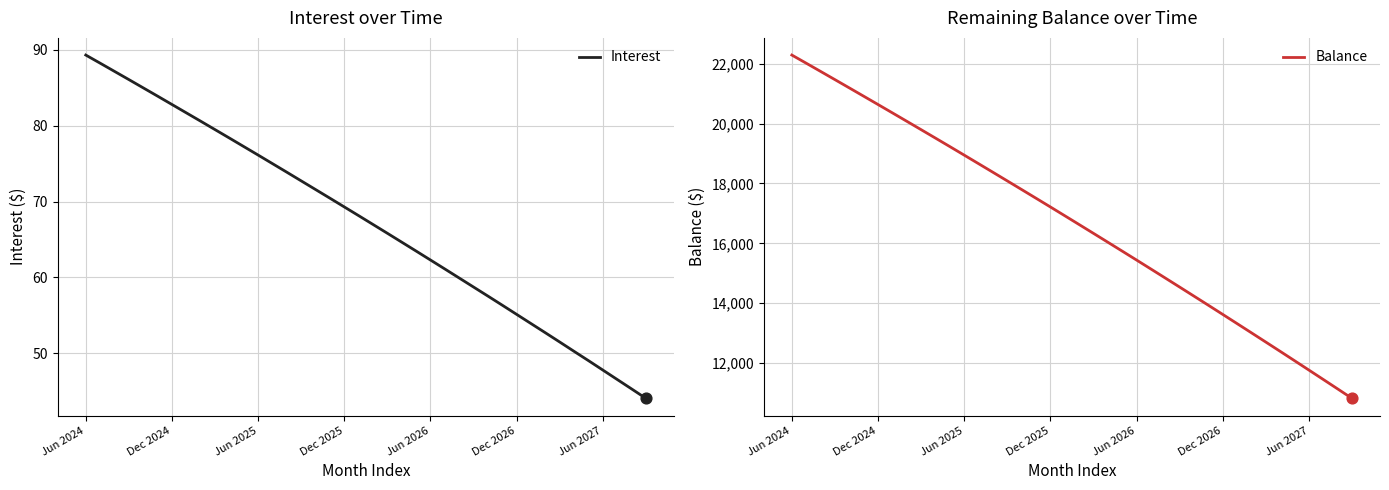

Which series reaches the maximum Y coordinate?

Balance